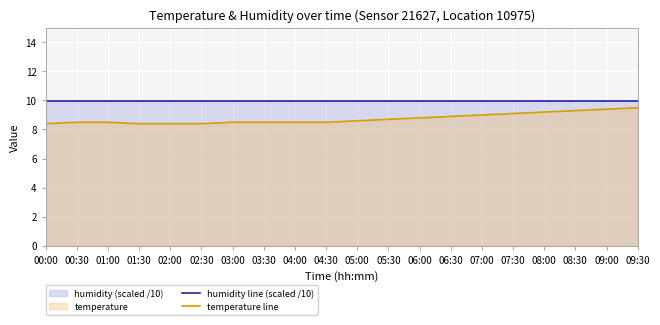

What is the spread (max minus min) of values at 09:30?

0.5